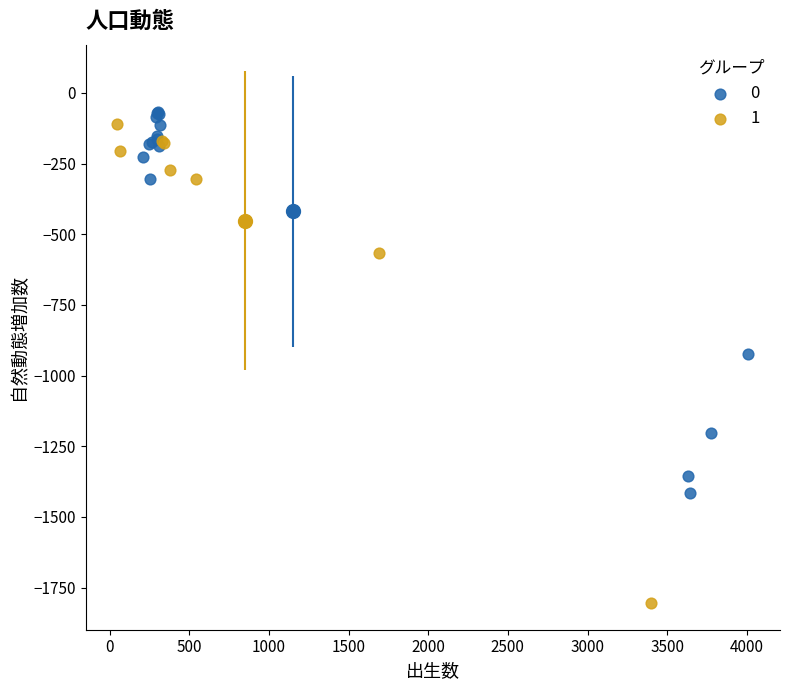

Which series has the largest Y range (max minus min)?

1